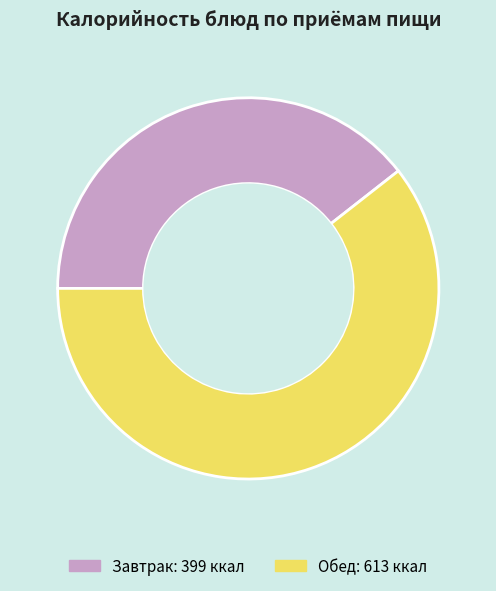

Is there any slice that represents more than half of the pie?

Yes